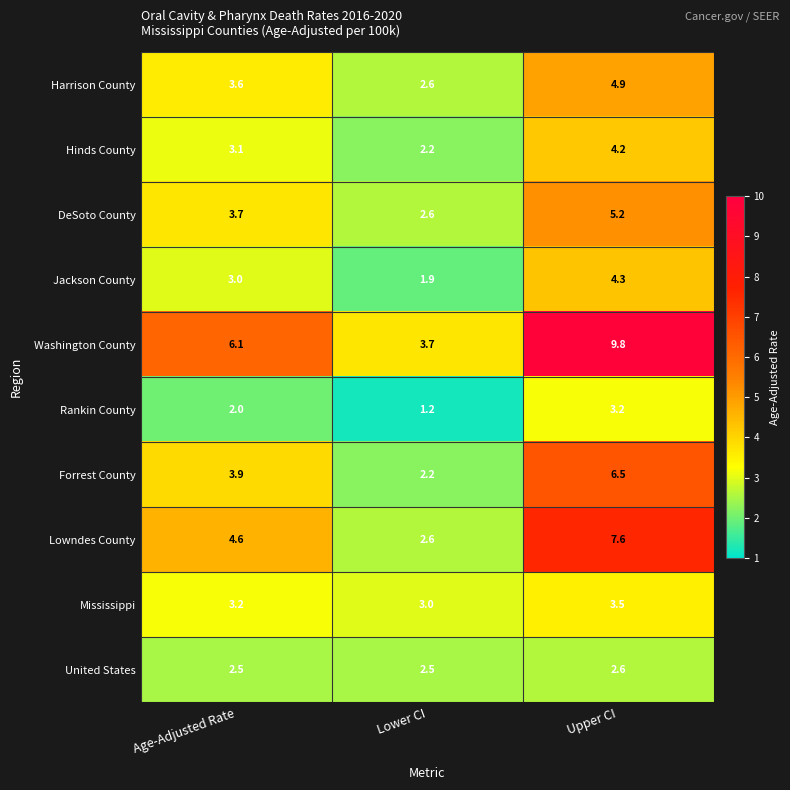

Reading left to right, list all the values displayed in this chart.

Harrison County: Age-Adjusted Rate=3.6	Lower CI=2.6	Upper CI=4.9
Hinds County: Age-Adjusted Rate=3.1	Lower CI=2.2	Upper CI=4.2
DeSoto County: Age-Adjusted Rate=3.7	Lower CI=2.6	Upper CI=5.2
Jackson County: Age-Adjusted Rate=3.0	Lower CI=1.9	Upper CI=4.3
Washington County: Age-Adjusted Rate=6.1	Lower CI=3.7	Upper CI=9.8
Rankin County: Age-Adjusted Rate=2.0	Lower CI=1.2	Upper CI=3.2
Forrest County: Age-Adjusted Rate=3.9	Lower CI=2.2	Upper CI=6.5
Lowndes County: Age-Adjusted Rate=4.6	Lower CI=2.6	Upper CI=7.6
Mississippi: Age-Adjusted Rate=3.2	Lower CI=3.0	Upper CI=3.5
United States: Age-Adjusted Rate=2.5	Lower CI=2.5	Upper CI=2.6